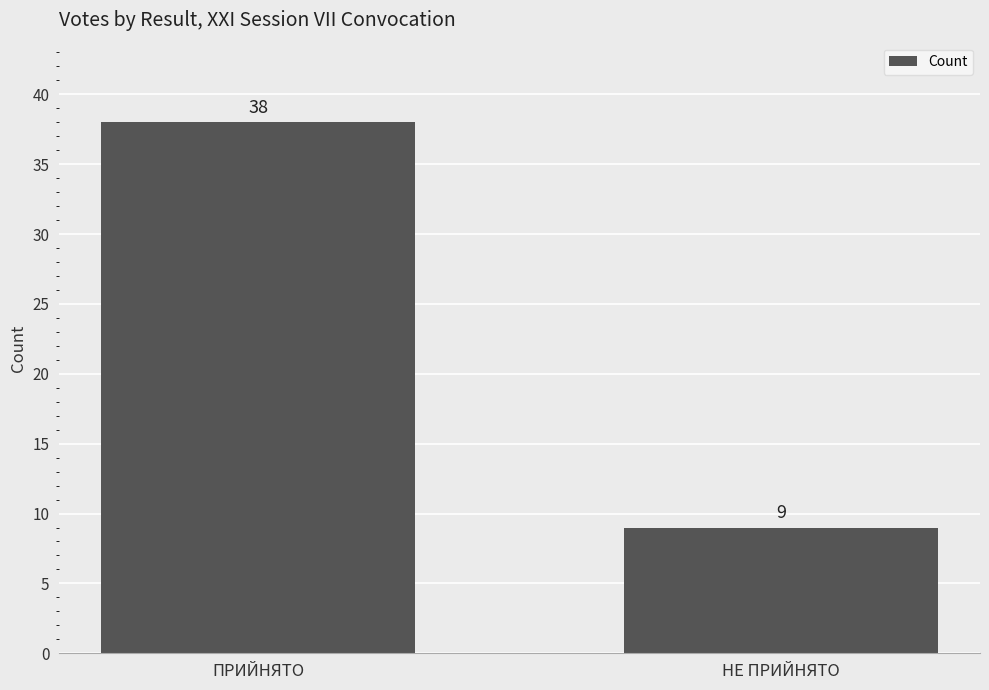

Reading left to right, transcribe all the data shown in this chart.

38	9